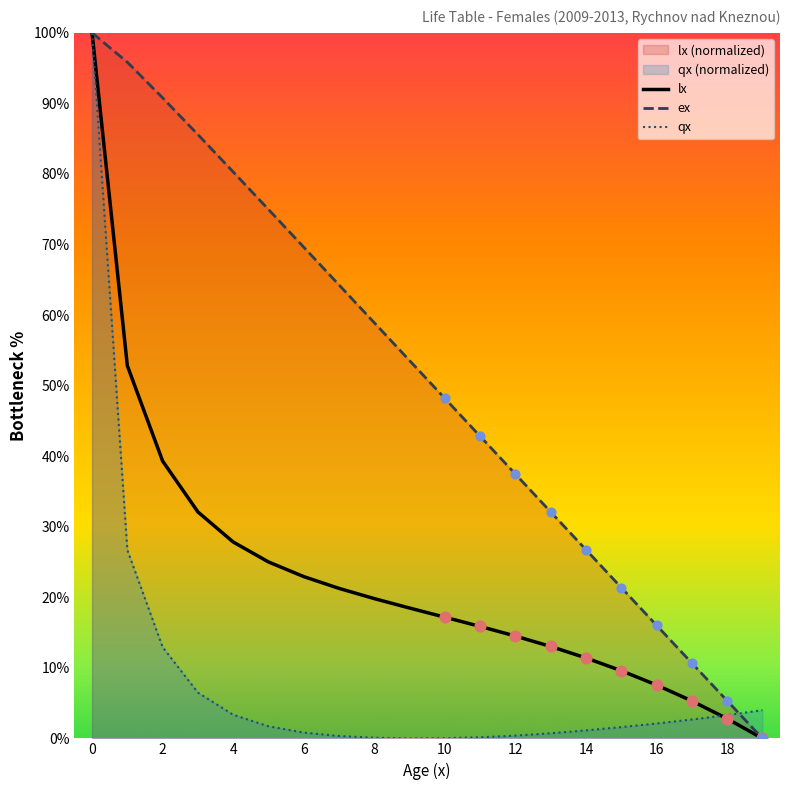

Is the value of lx at 16 greater than the value of qx at 10?

Yes